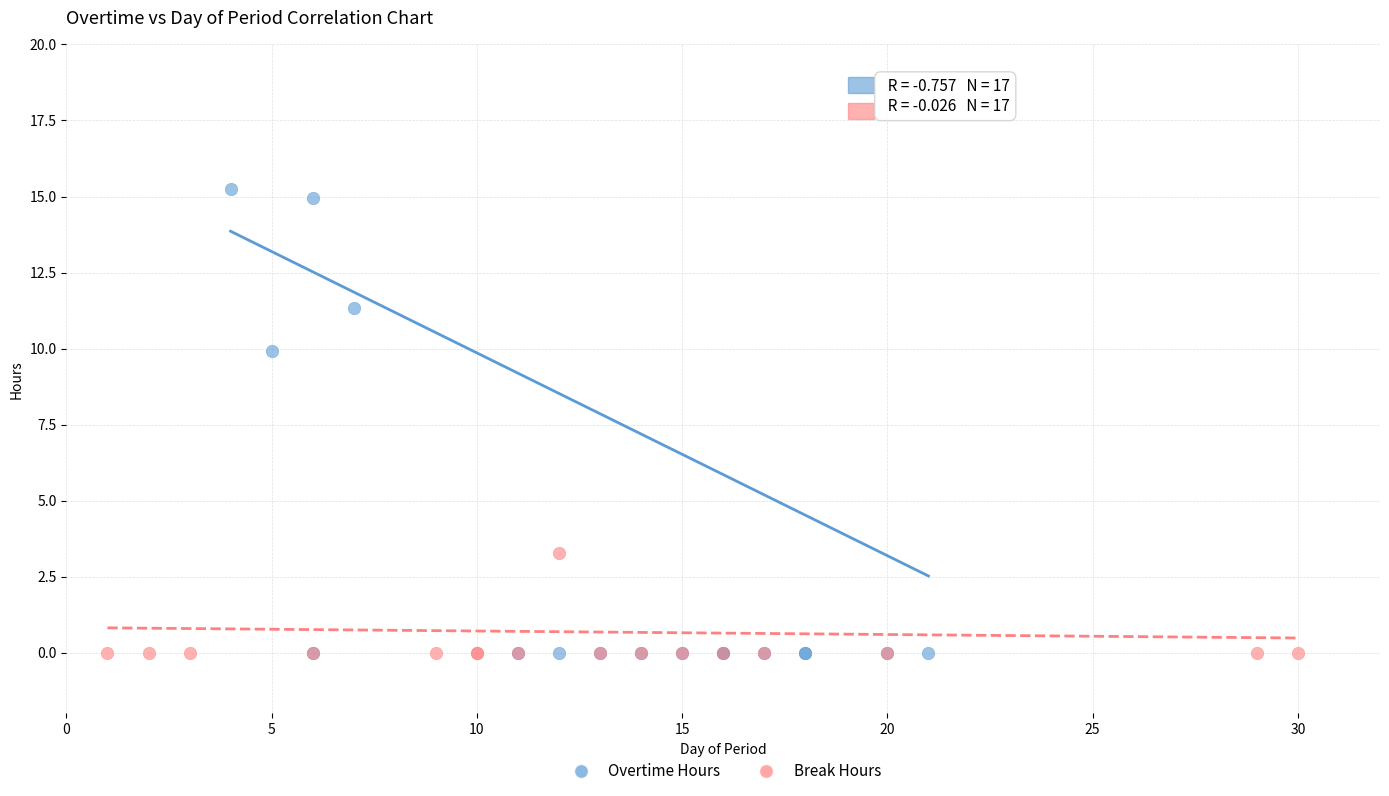

Which series reaches the maximum Y coordinate?

Overtime Hours